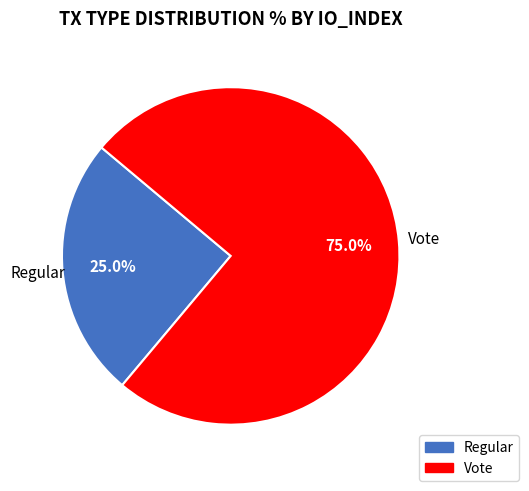

Which category has the smallest portion of the pie?

Regular